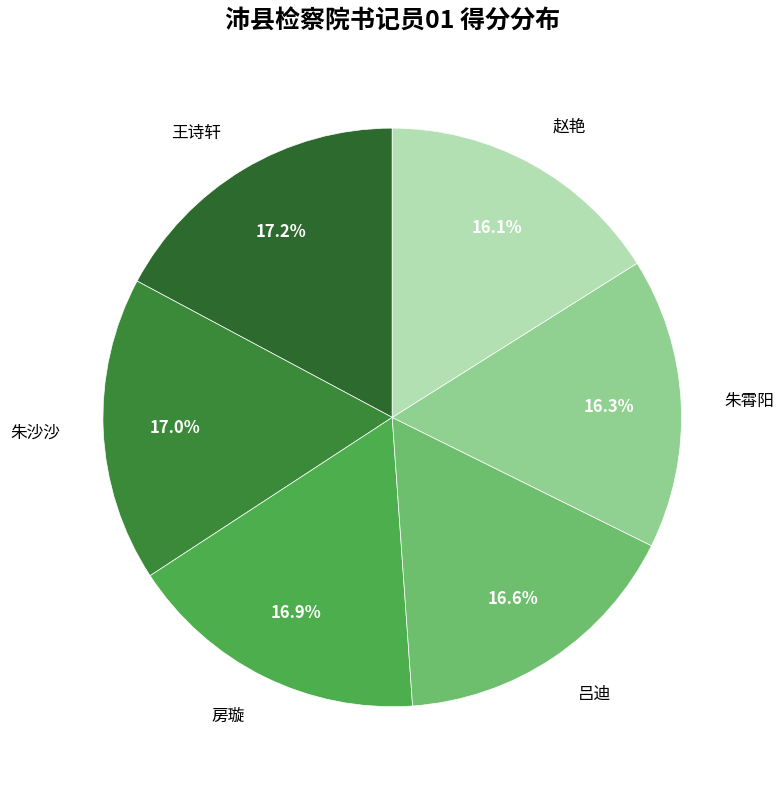

Does any single category account for the majority?

No